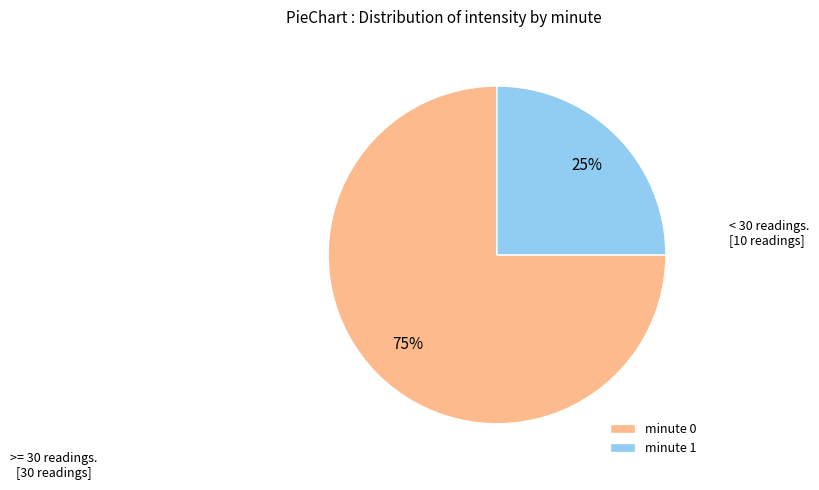

Which slice is the smallest?

minute 1